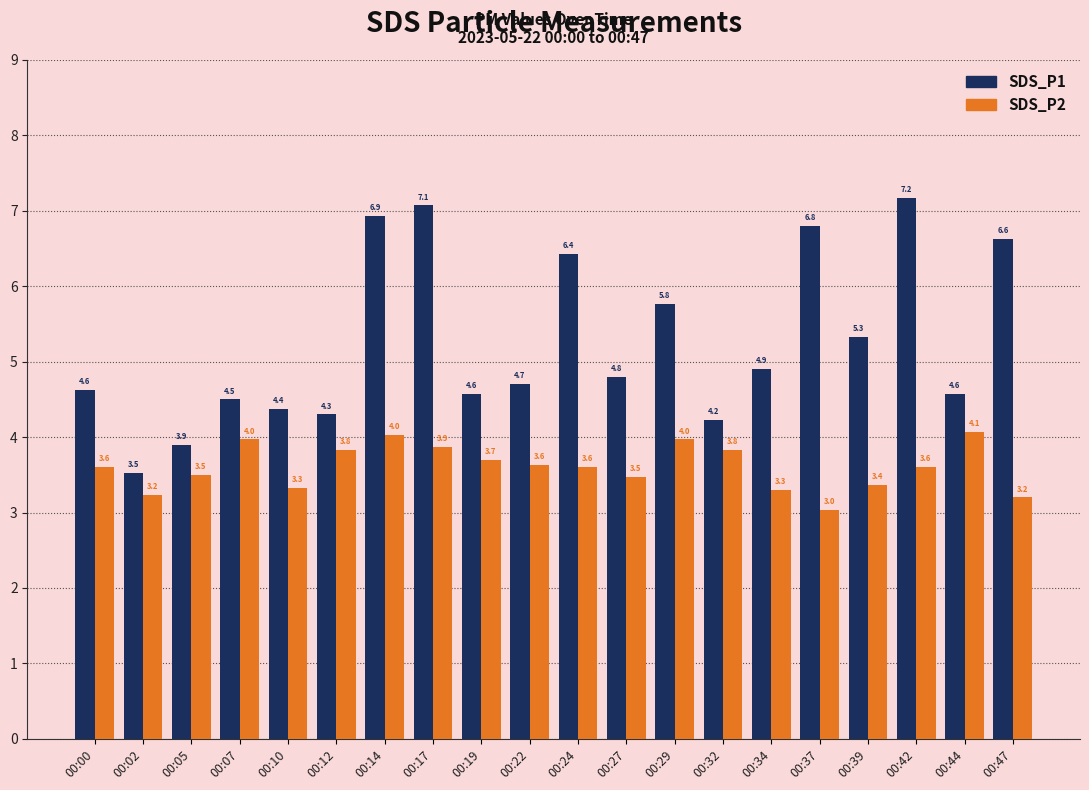

The value of SDS_P2 at 00:22 is 3.6. True or false?

True